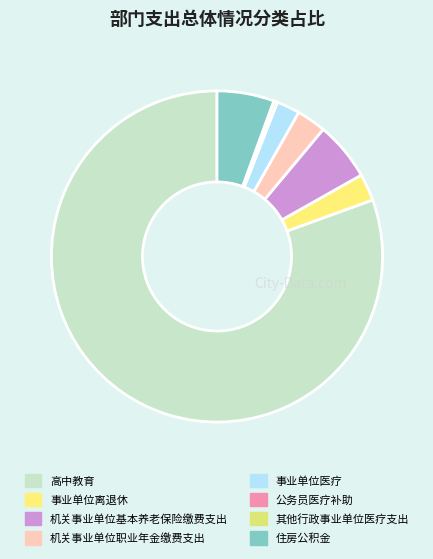

To the nearest percent, what is the difference between the largest and smallest slice percentages?

80%